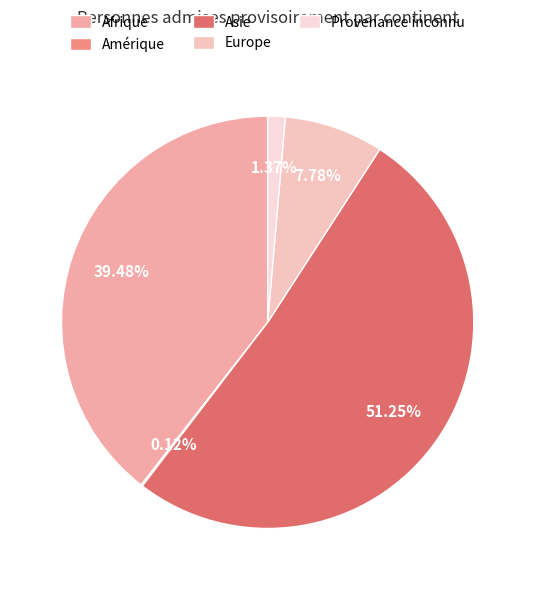

Which slice is the largest?

Asie